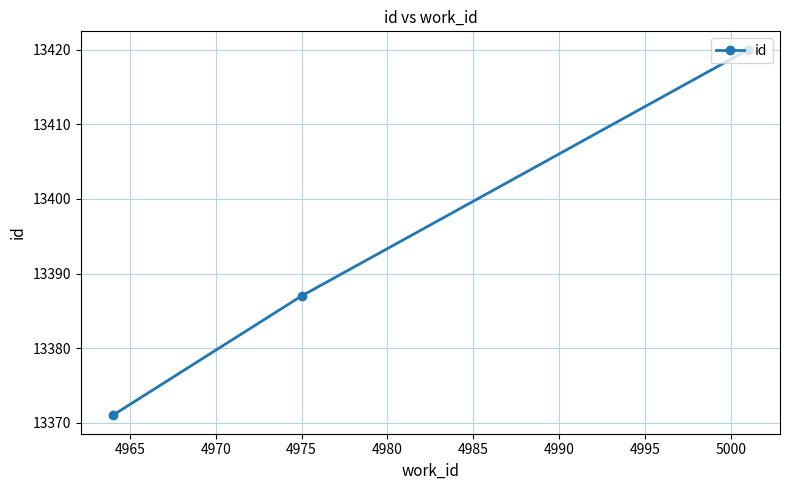

What is the difference between the maximum and minimum values?

49